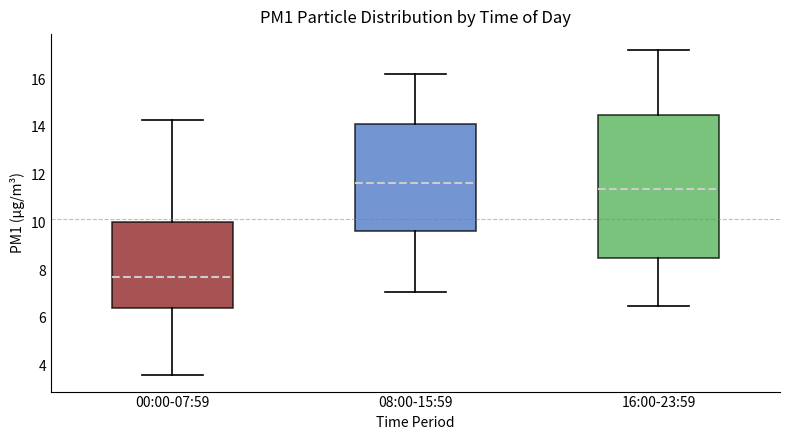

Reading left to right, read every box against the y-axis: the position of its median line, the range the box covers, and the ends of its whiskers. The values are not printed on the chart, so give them approximately, as read against the axis.

00:00-07:59: median 7.8, box 6.4 to 10.0, whiskers 3.6 to 14.4
08:00-15:59: median 11.6, box 9.6 to 14.2, whiskers 7.2 to 16.2
16:00-23:59: median 11.4, box 8.6 to 14.6, whiskers 6.6 to 17.2